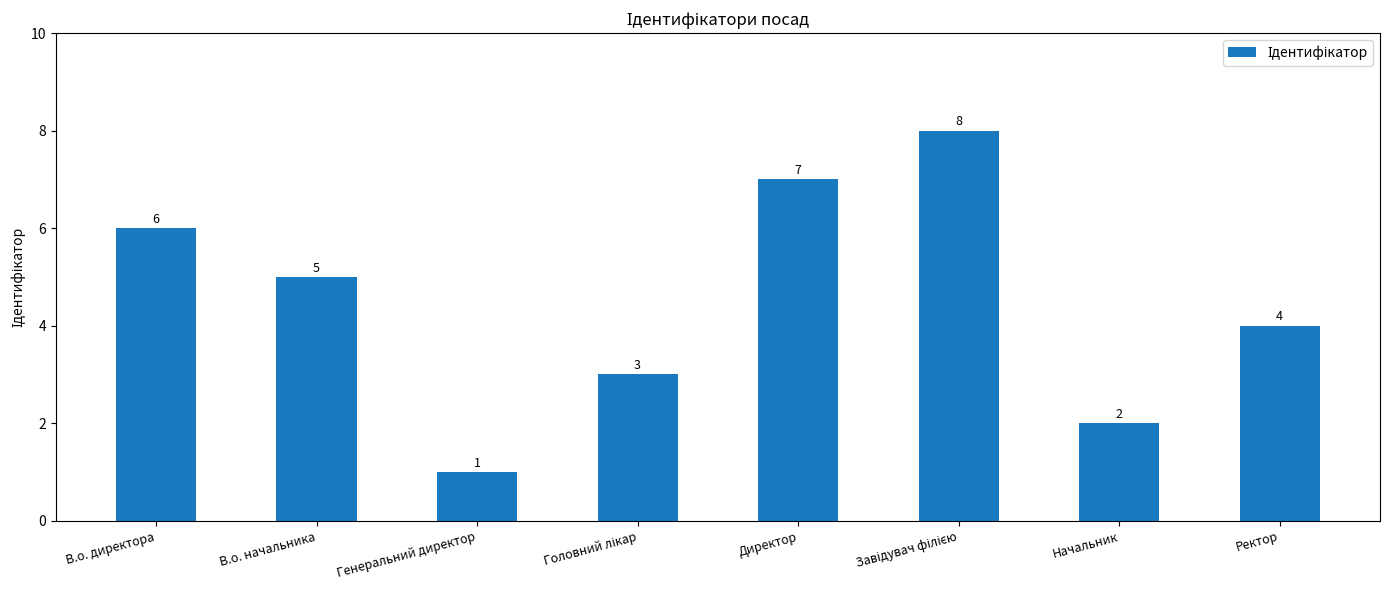

What is the smallest value displayed?

1